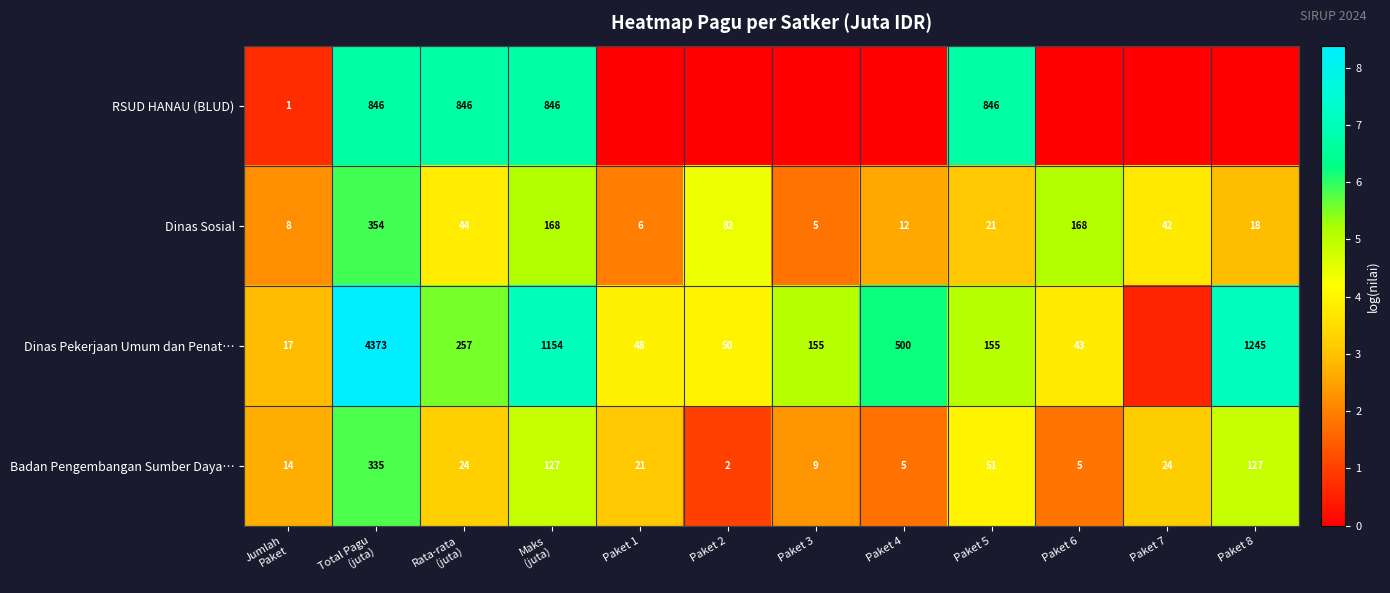

How many values in the Dinas Sosial series are below 42?

6